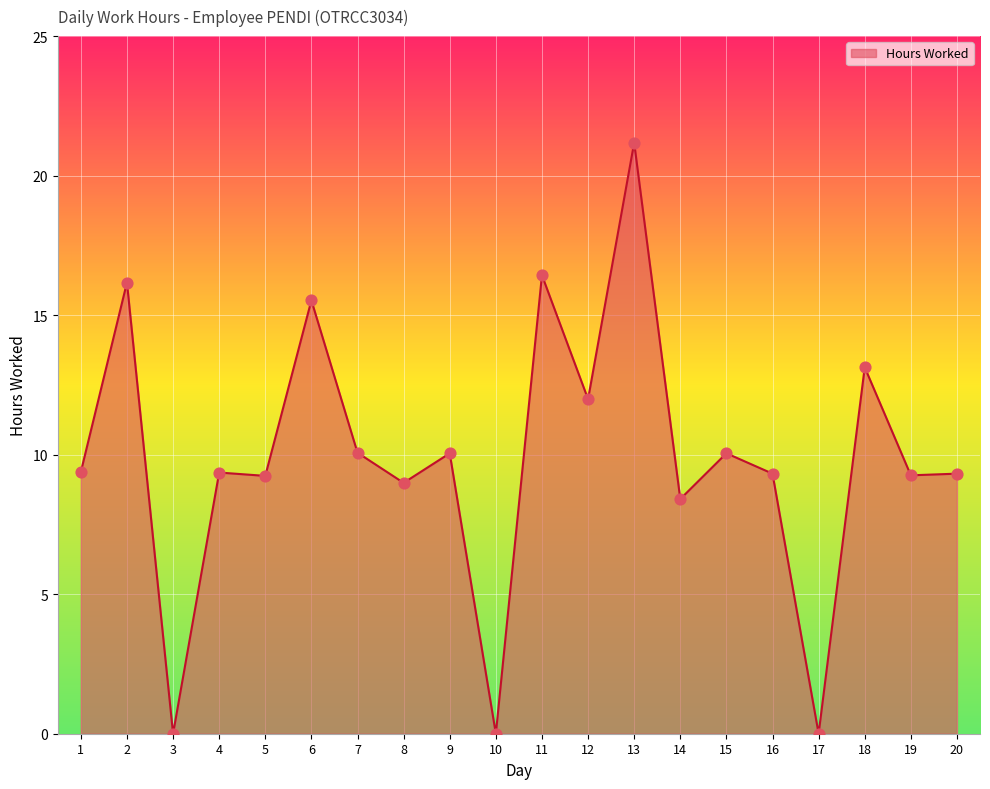

Approximately how many times larger is the value at 8 compared to 5?

1.0